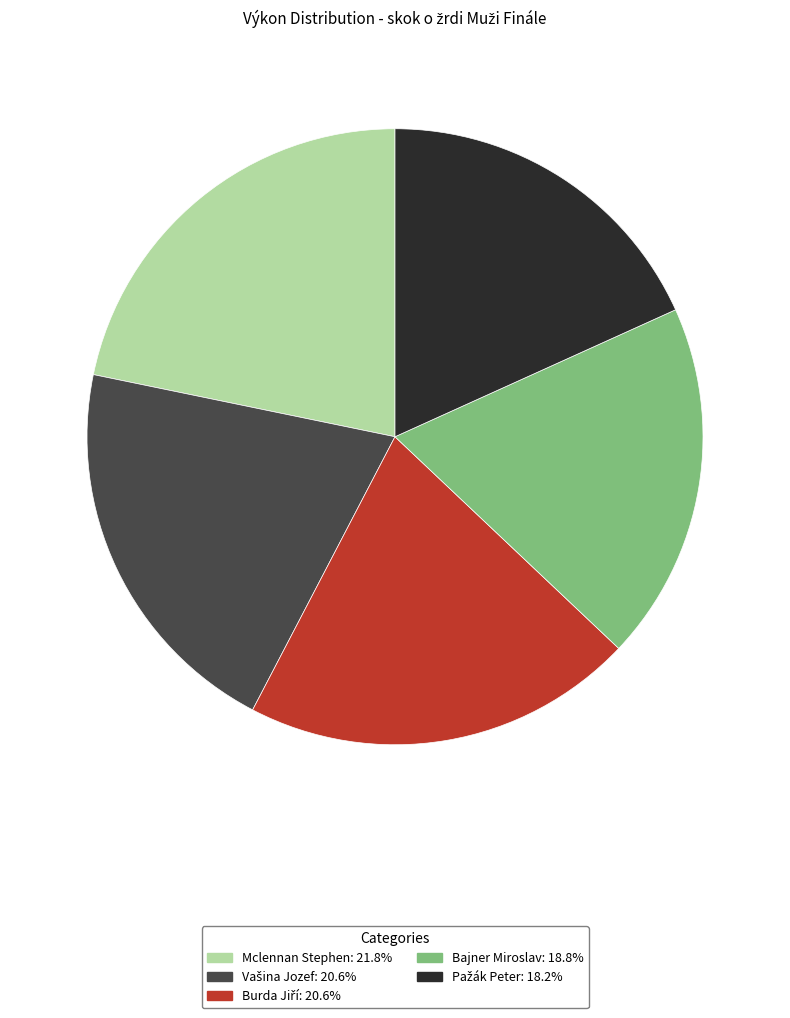

Which slice is the largest?

Mclennan Stephen